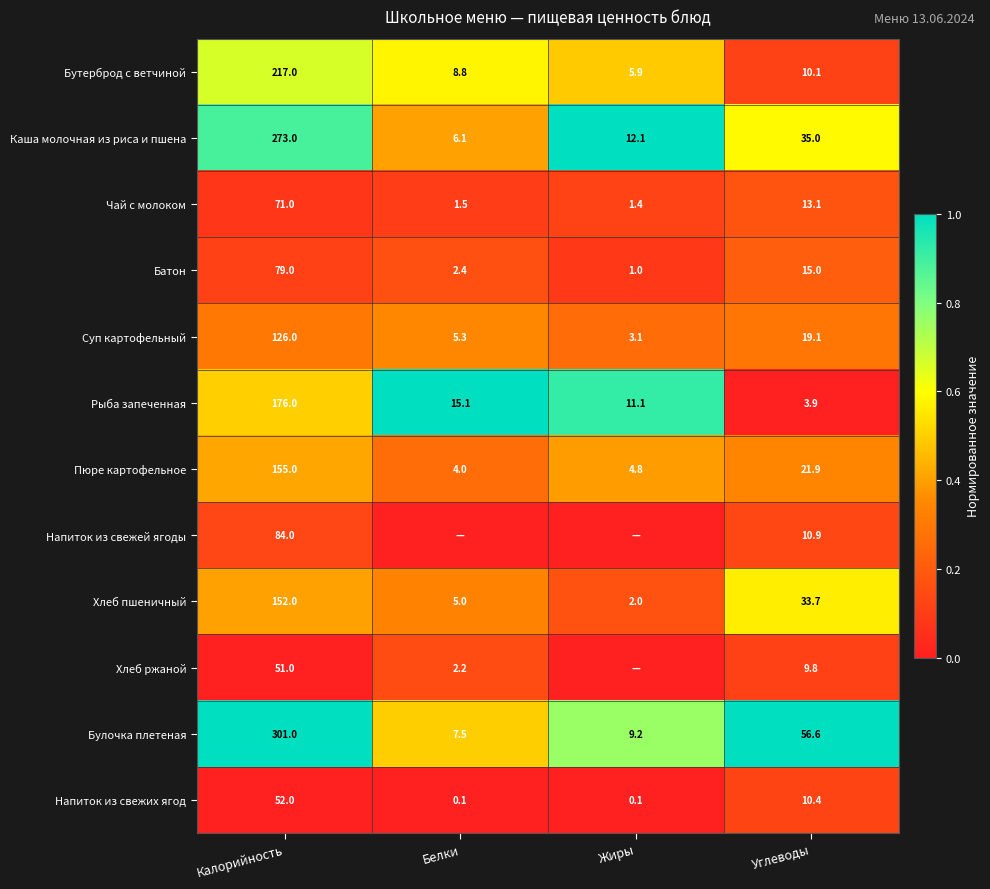

What is the approximate value of Бутерброд с ветчиной at Жиры?

5.9